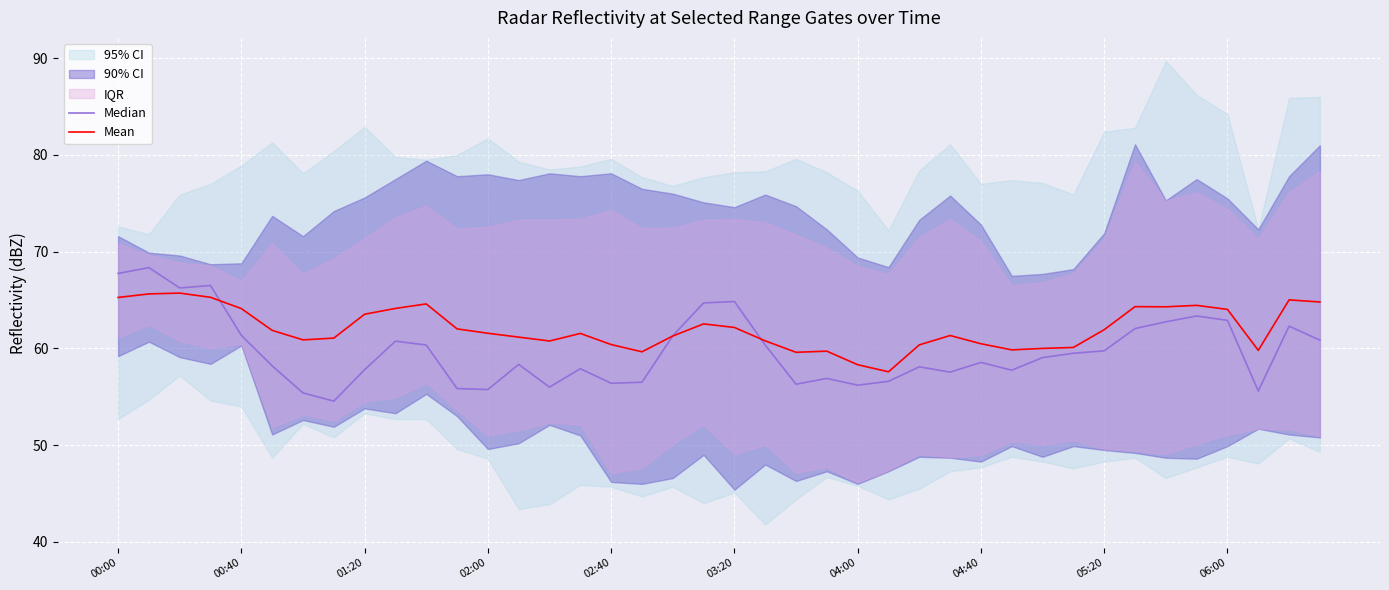

How many values in the Median series are below 59?

20